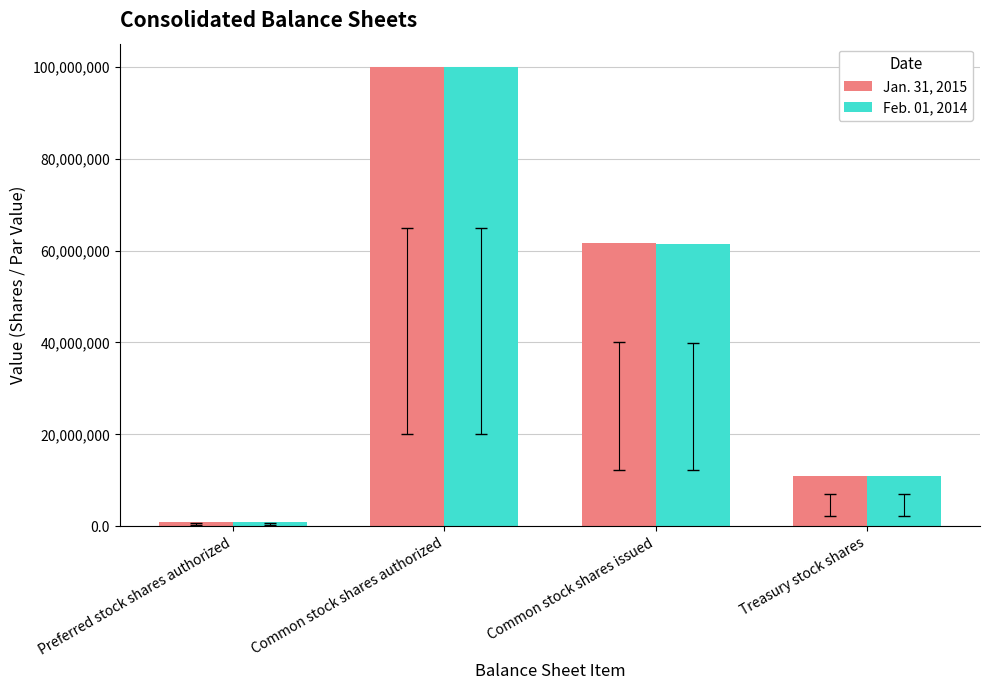

How many data points in Jan. 31, 2015 are less than 61560544?

2